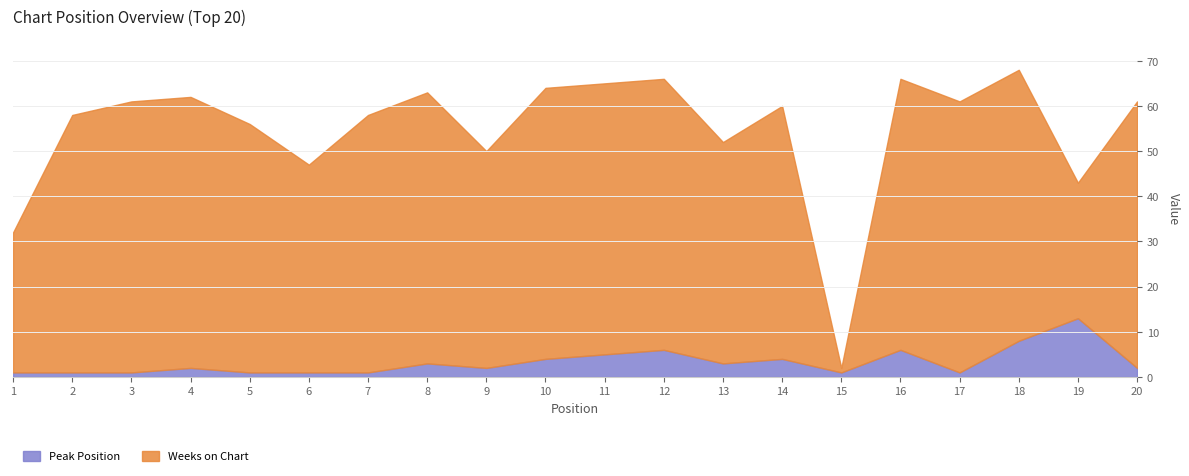

True or false: Weeks on Chart and Peak Position intersect in this chart.

False